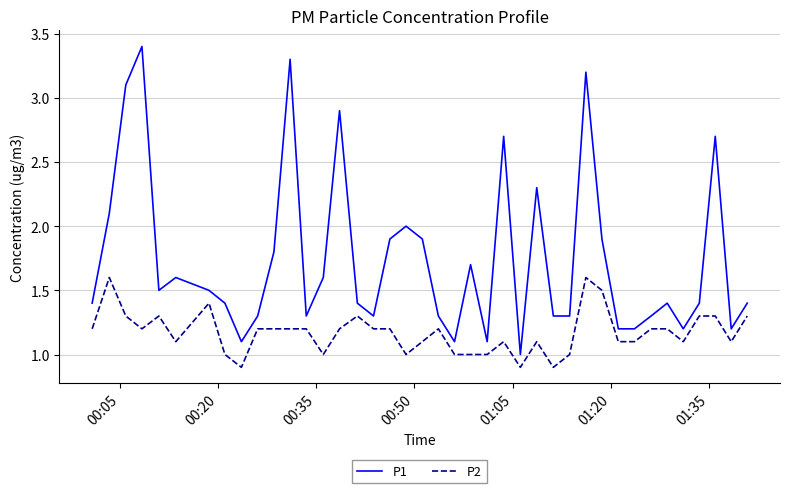

What are all the series names shown in the legend?

P1, P2